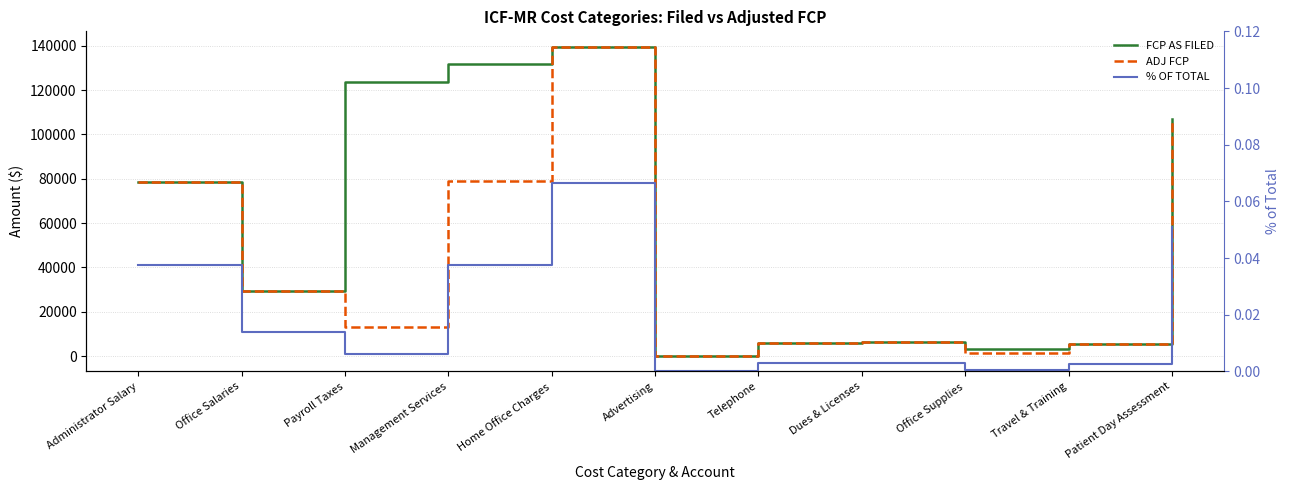

What position from the left is Payroll Taxes?

3